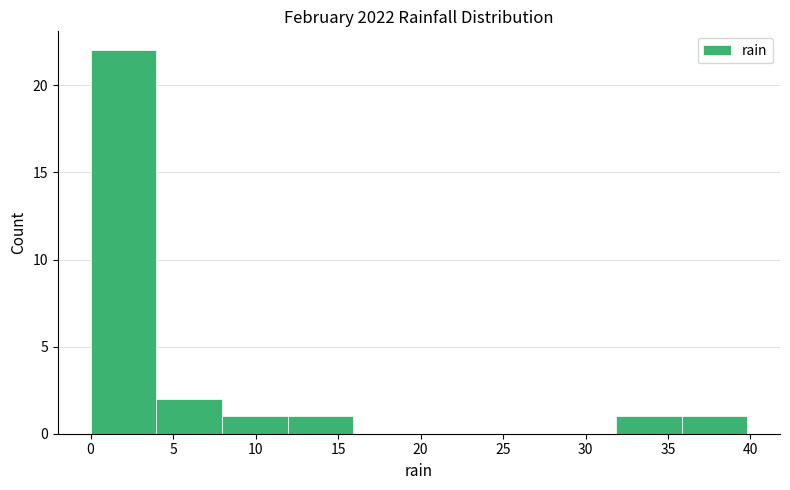

Over which range of the x-axis is the bar tallest?

0 to 4